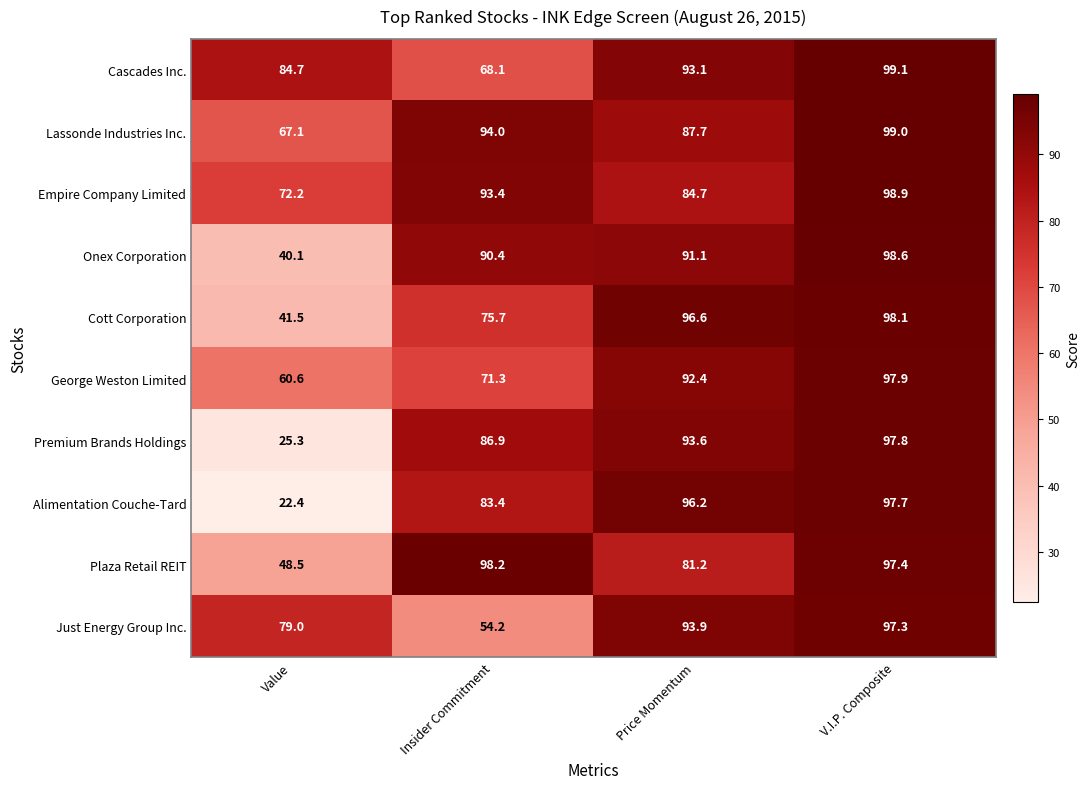

What is the total value across all series at Insider Commitment?

815.6